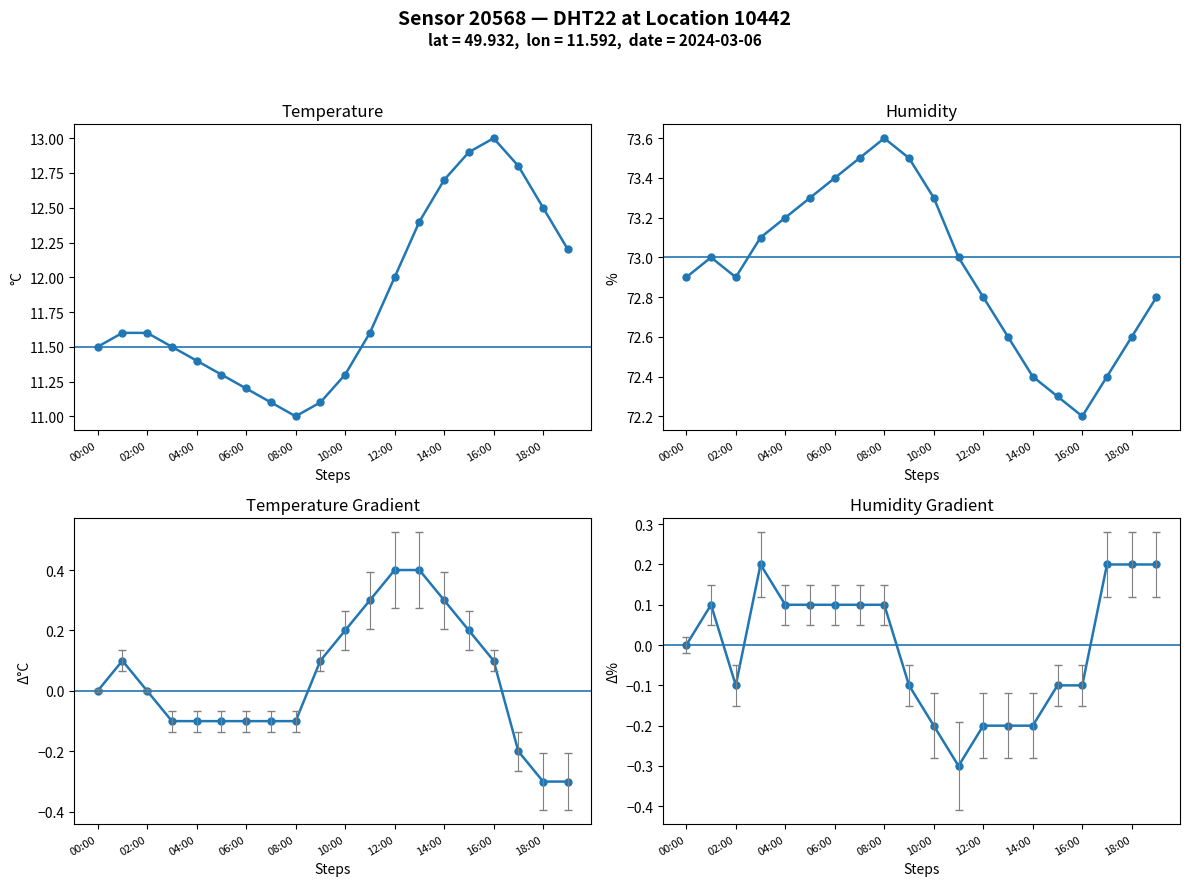

True or false: humidity and temp_gradient intersect in this chart.

False